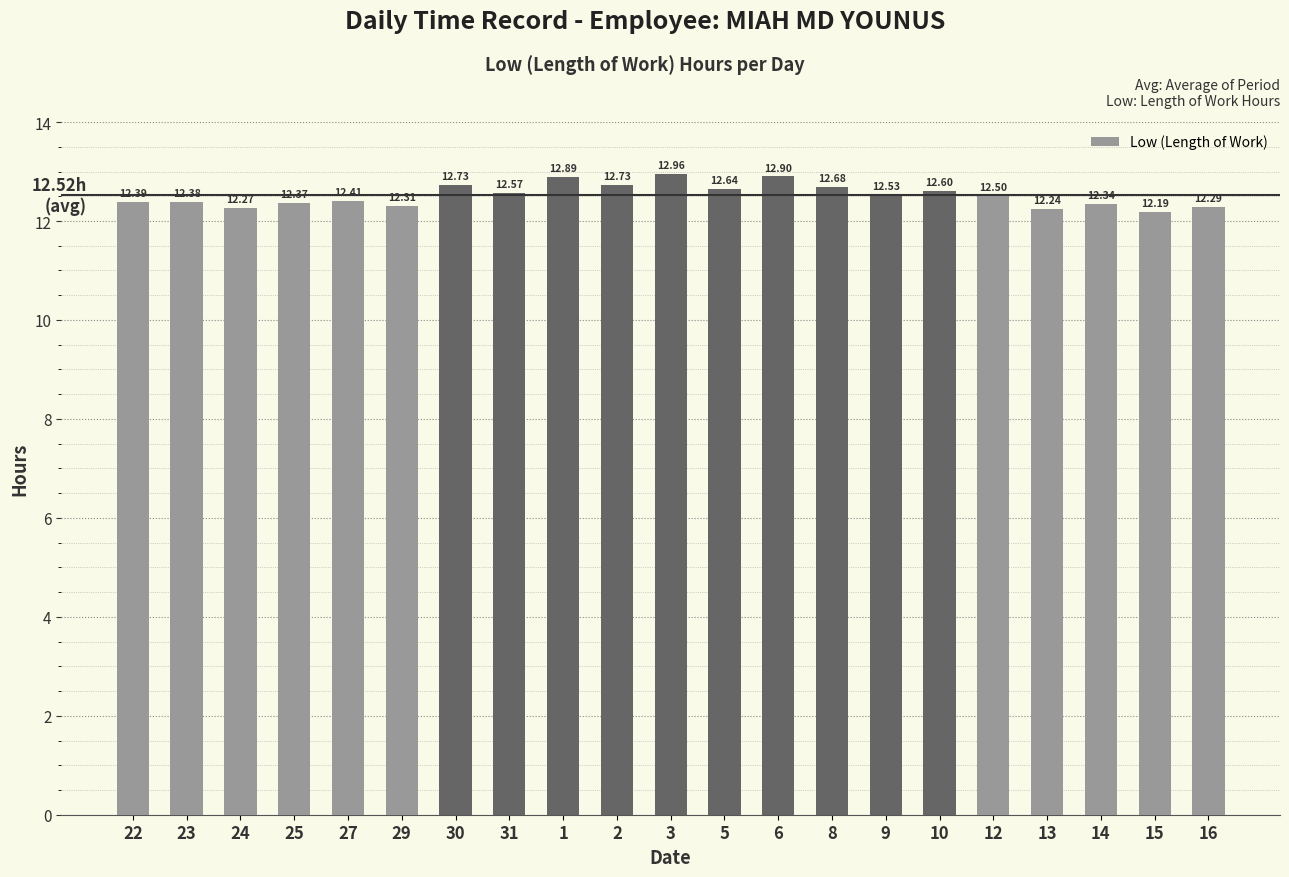

What is the difference between the second highest and minimum values?

0.7